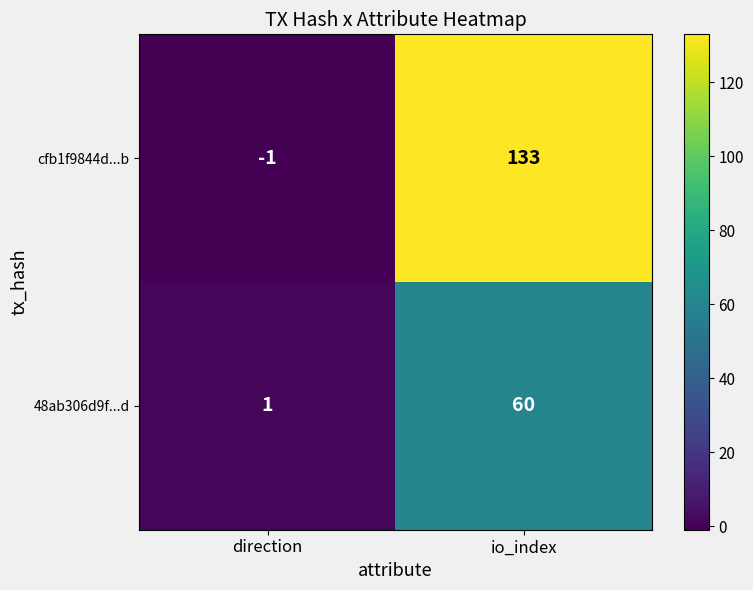

Is it true that 48ab306d9f...d equals 1 at direction?

True